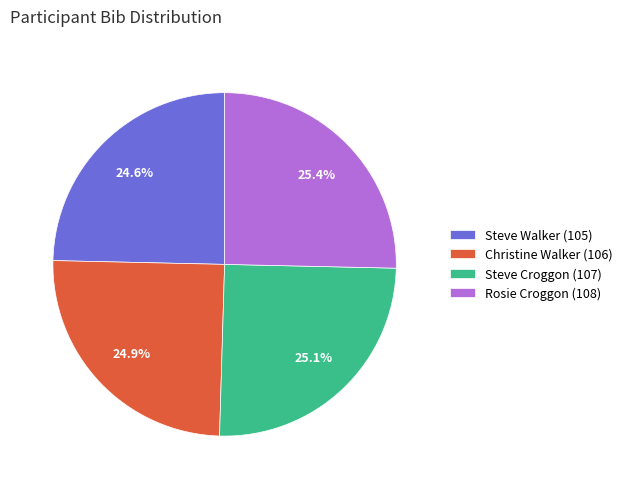

To the nearest percent, what is the difference between the largest and smallest slice percentages?

1%